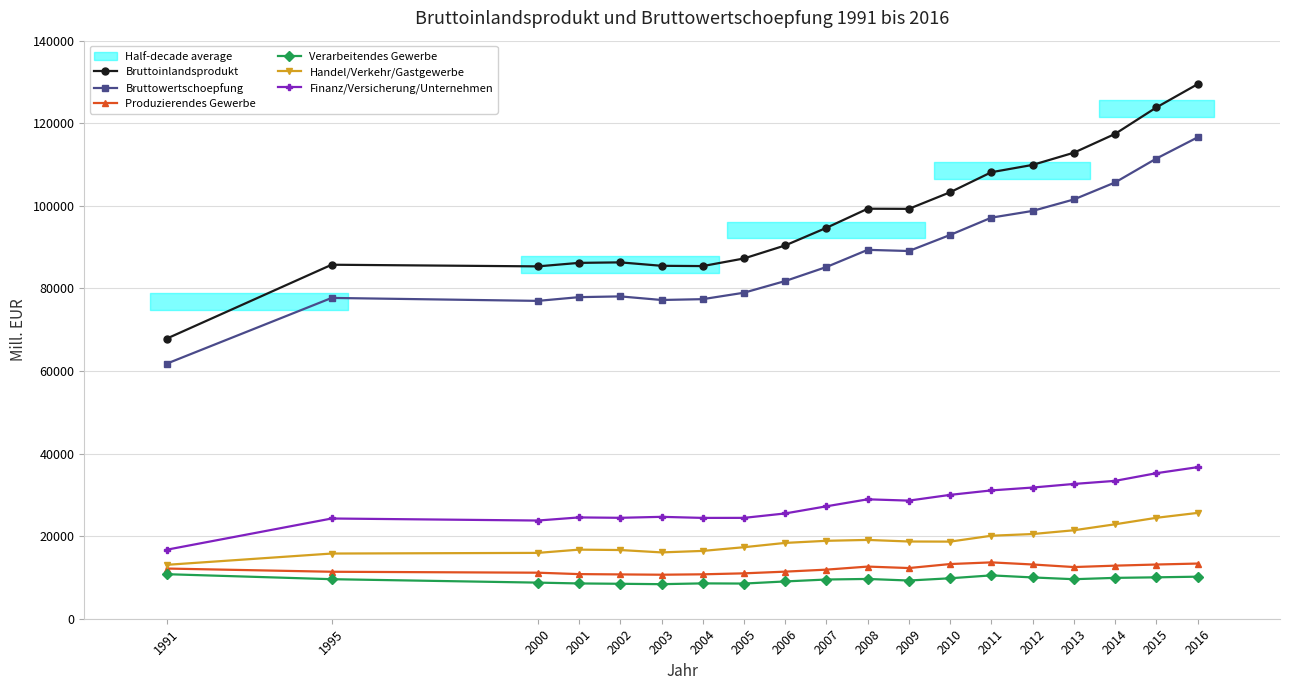

In Finanz/Versicherung/Unternehmen, how many points are higher than both neighbors (excluding endpoints)?

4